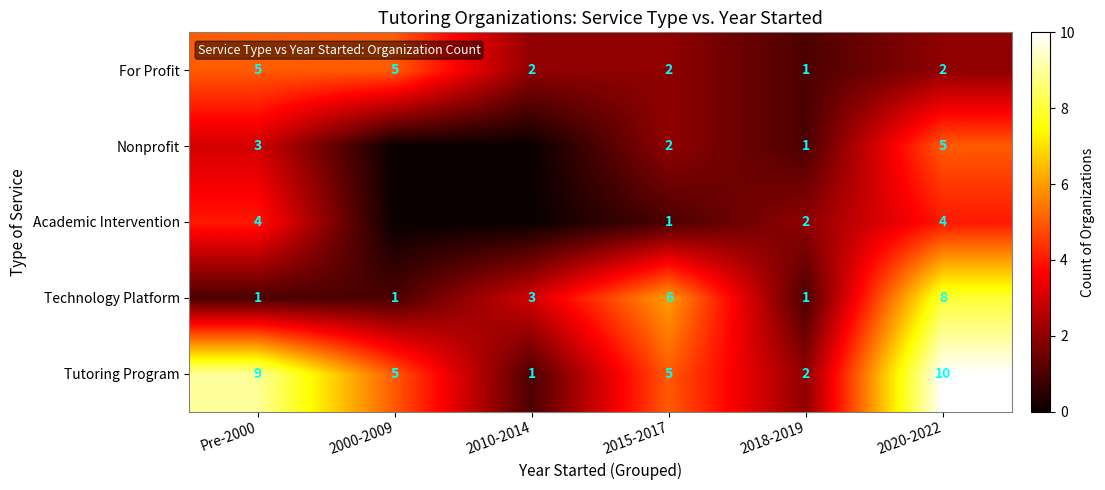

What value does the Technology Platform series have at 2010-2014?

3